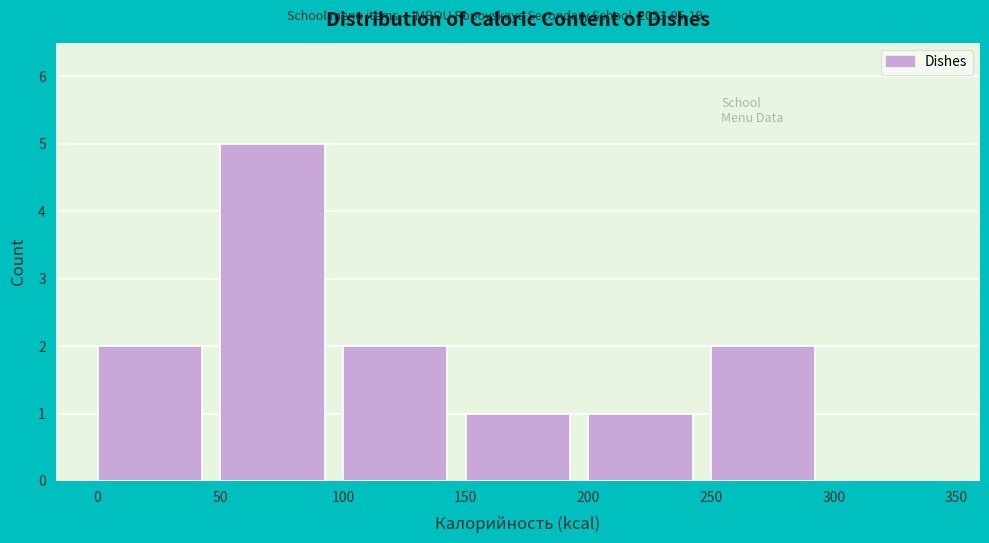

Over which range of the x-axis is the bar tallest?

50 to 100